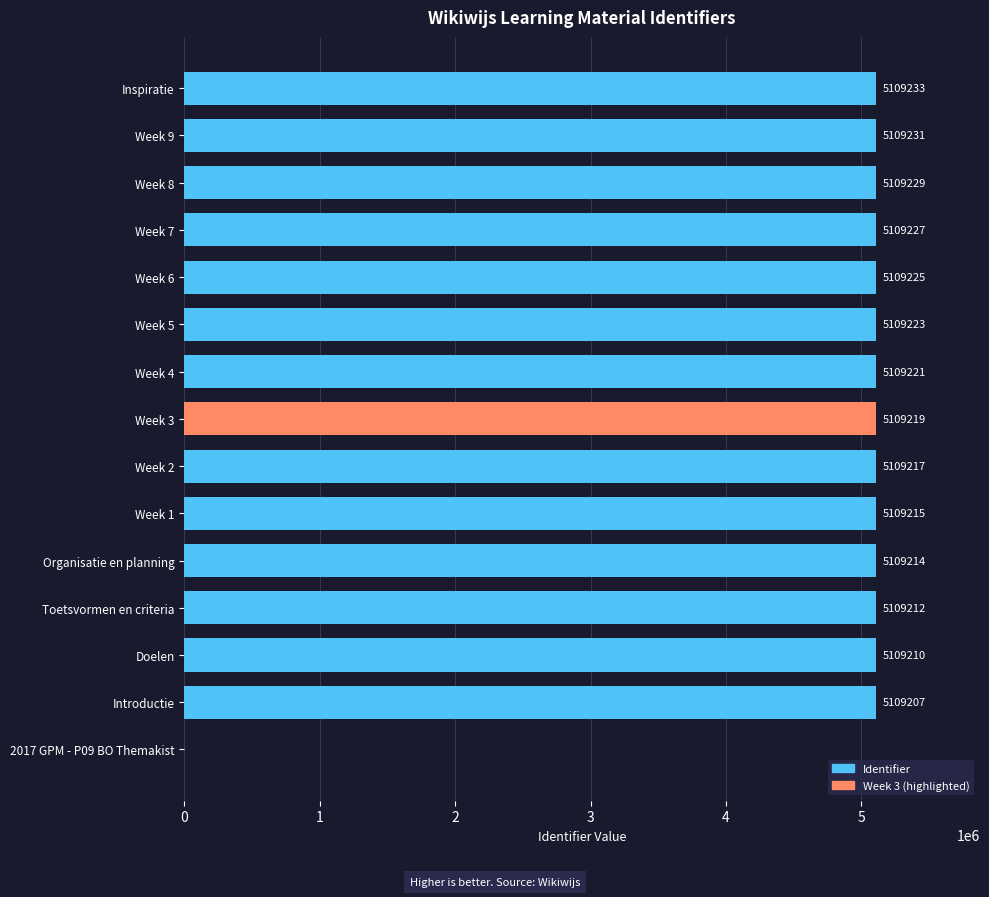

The chart shows a value of 7937068 at Week 8. True or false?

False